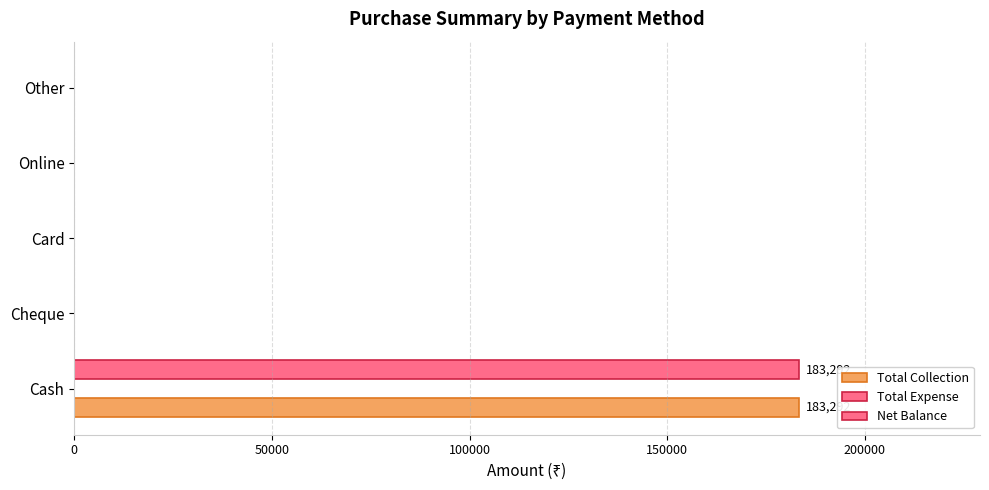

Which series has the widest spread of values?

Total Collection